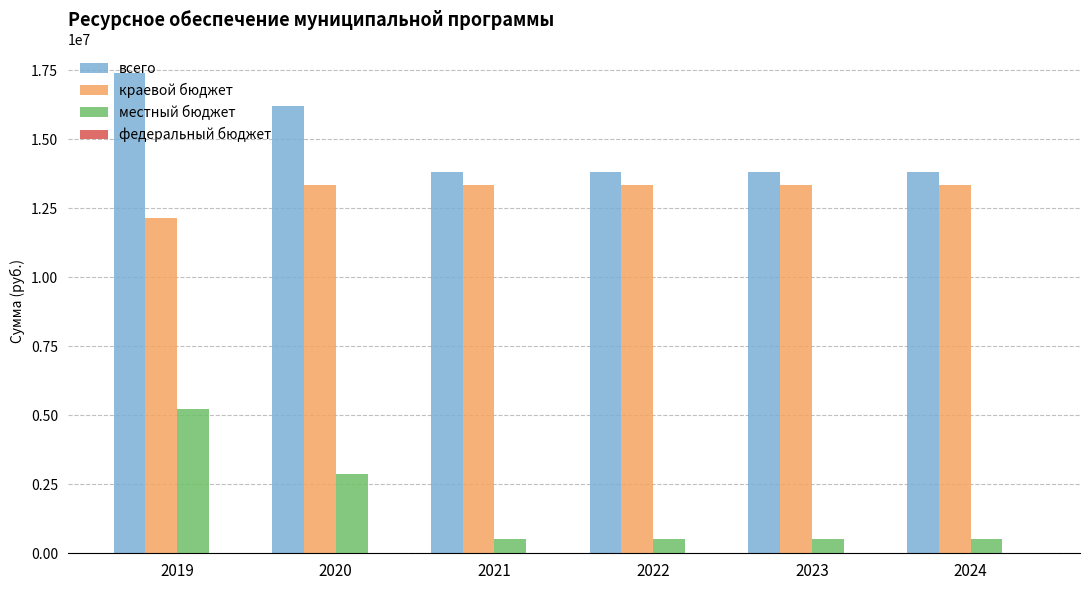

How many bars are there in total?

18